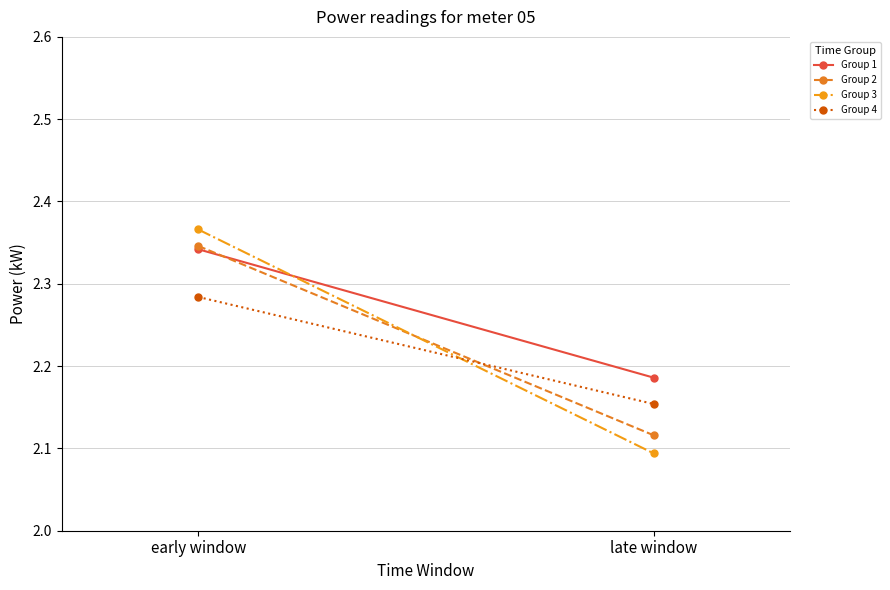

At how many categories does at least one series exceed 2?

2